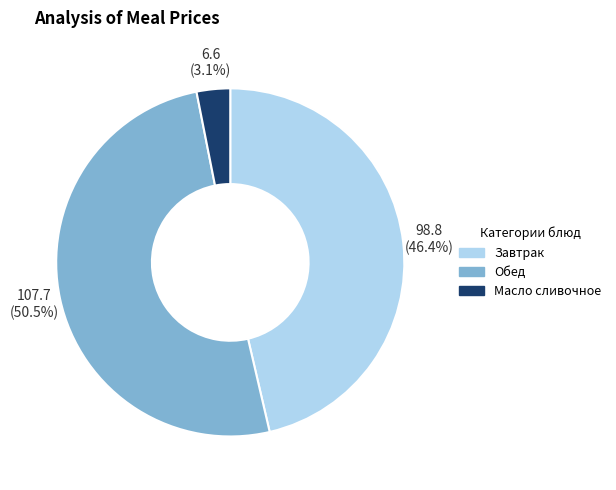

How many slices are in this pie chart?

3